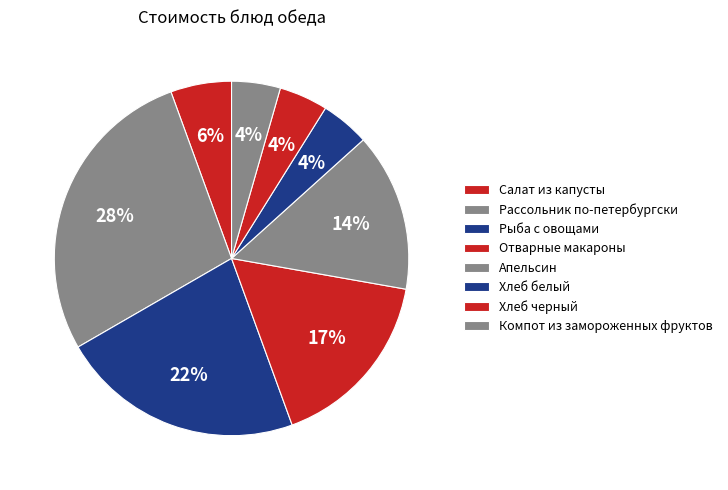

How many segments does this pie chart have?

8